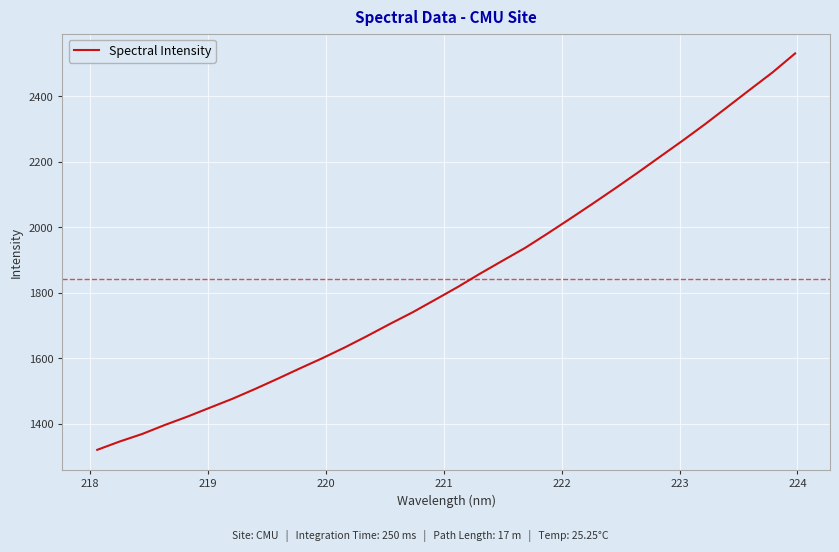

What is the smallest value displayed?

1319.9